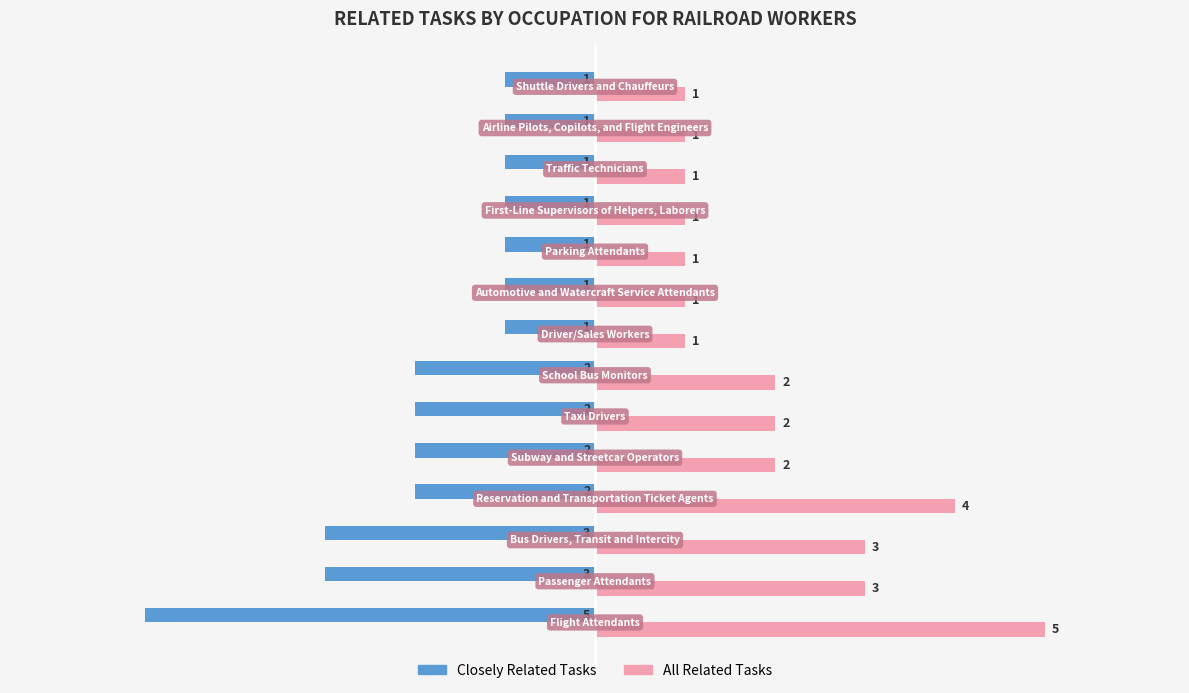

Which series has the largest total across all categories?

All Related Tasks